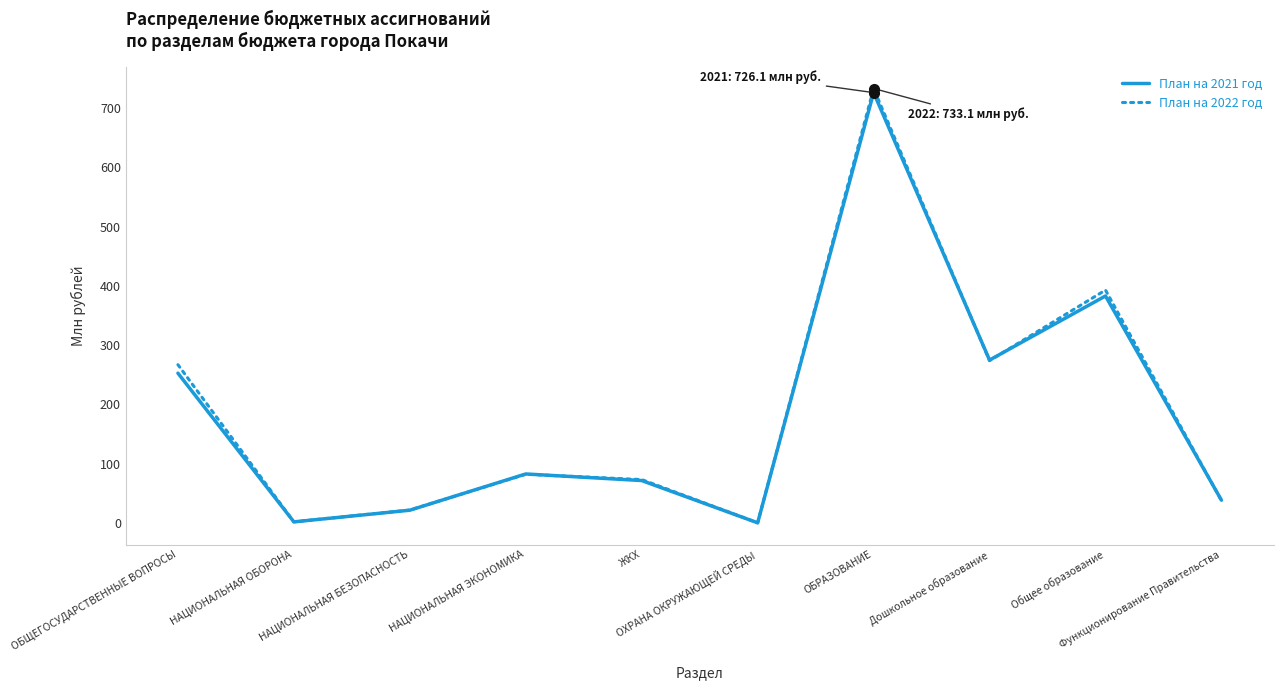

Between НАЦИОНАЛЬНАЯ ОБОРОНА and Дошкольное образование, which series saw the biggest shift?

План на 2021 год